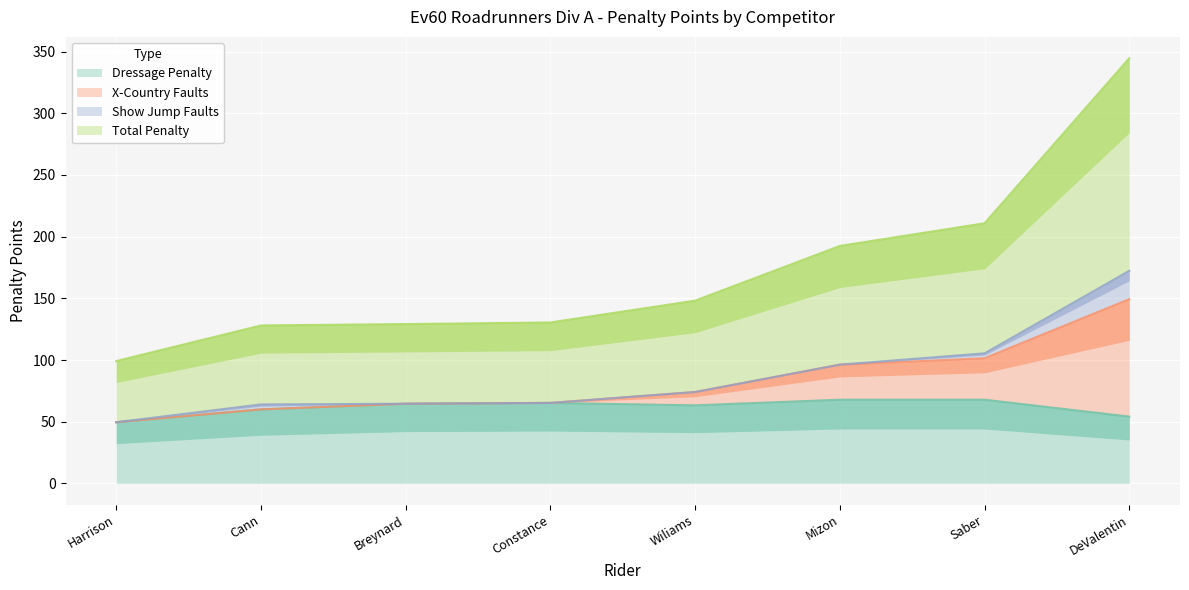

What is the value of the Total Penalty point at the 5th from the left?

148.1